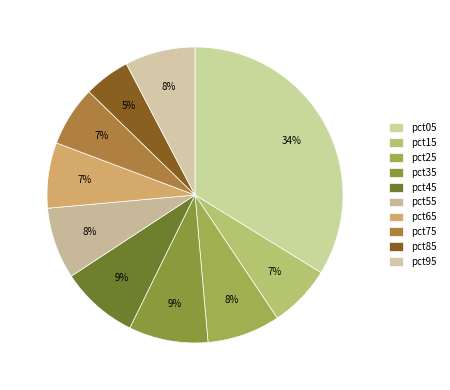

Count the number of slices in the pie.

10